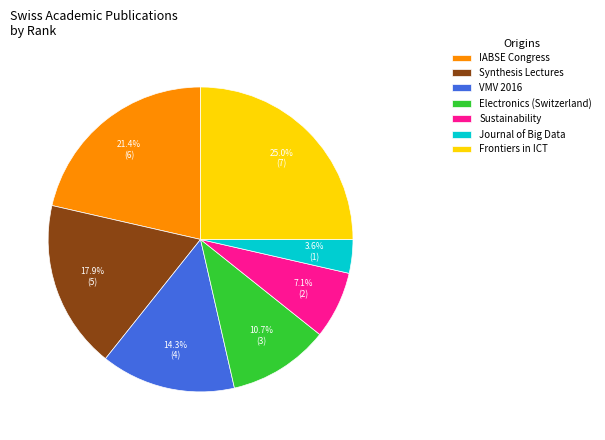

To the nearest percent, what is the difference between the largest and smallest slice percentages?

21%